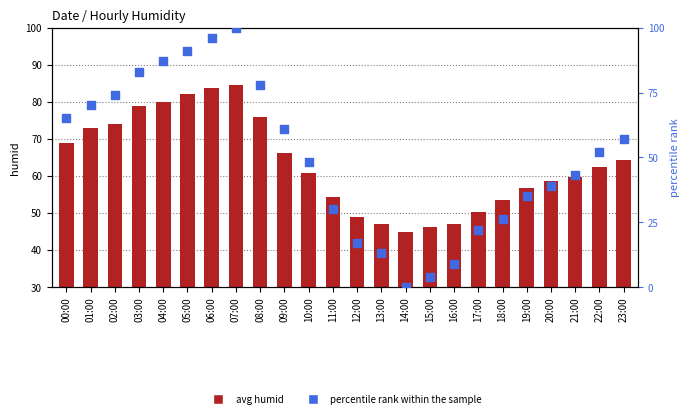

Is the value of percentile rank within the sample at 16:00 greater than the value of avg humid at 23:00?

No